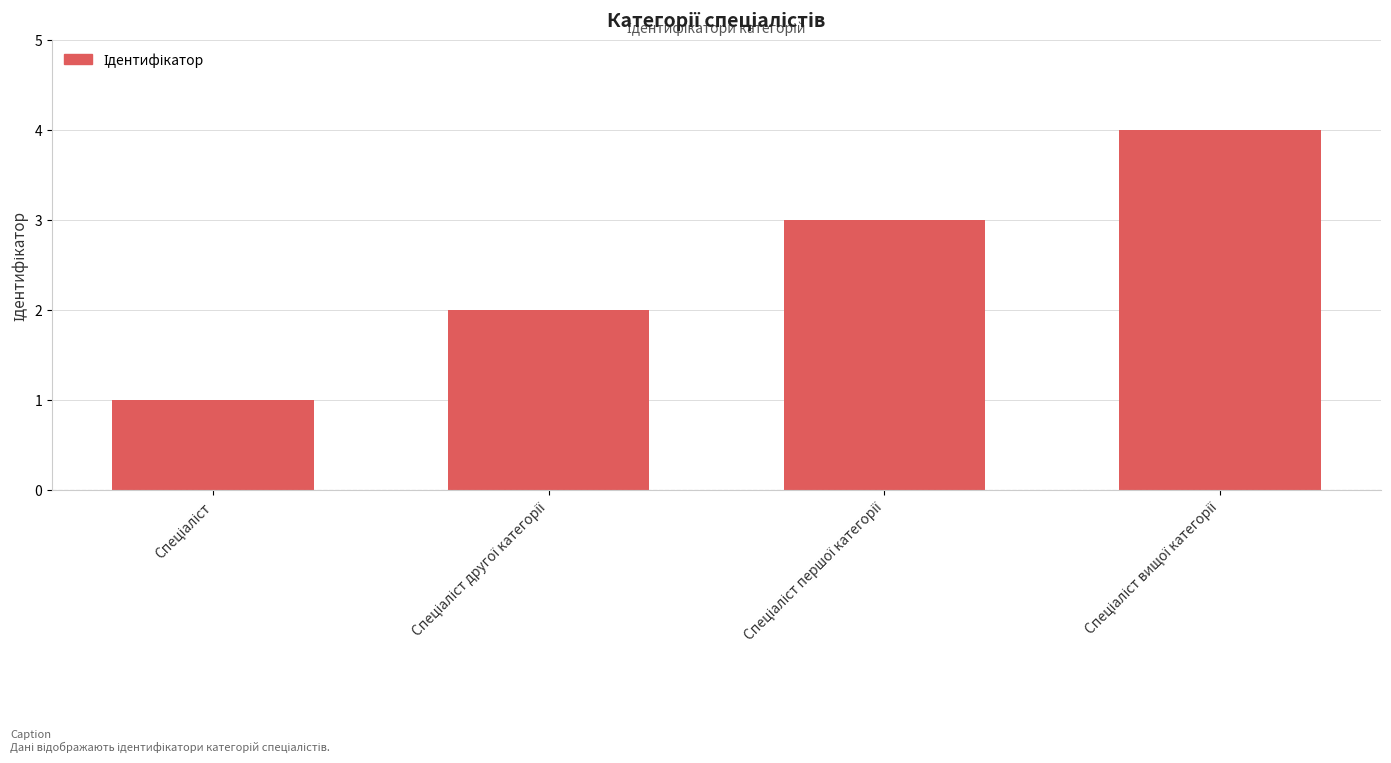

What is the difference between the maximum and minimum values?

3